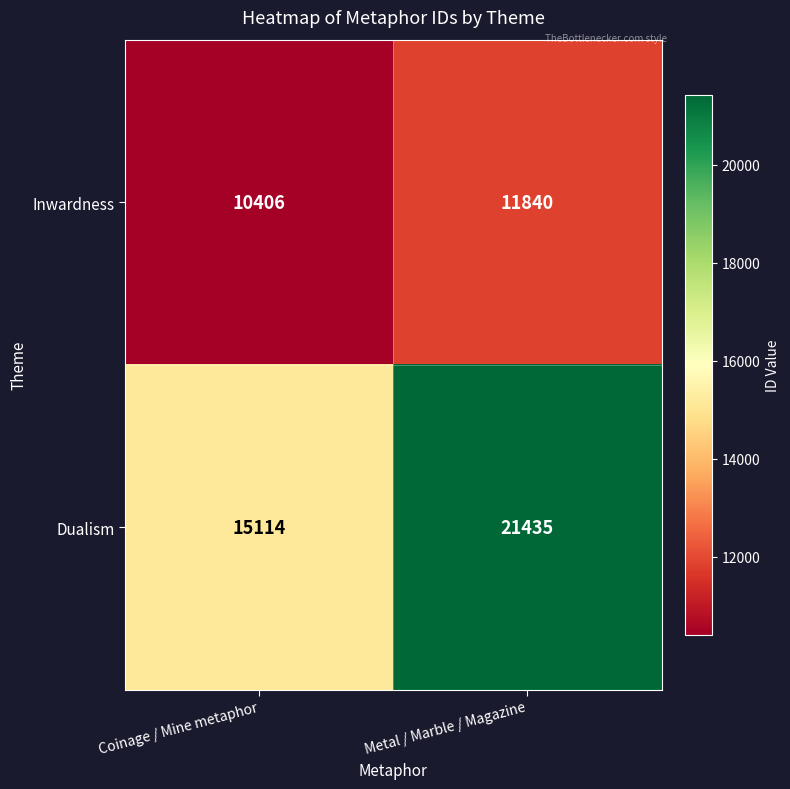

What is the maximum value shown in the chart?

21435